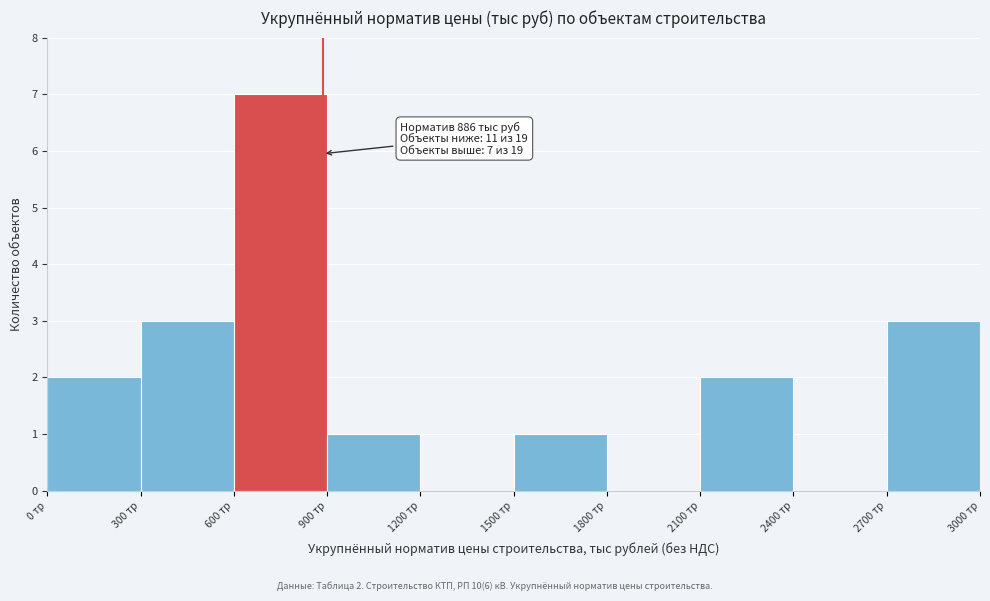

Which range on the x-axis has the tallest bar?

600 to 900